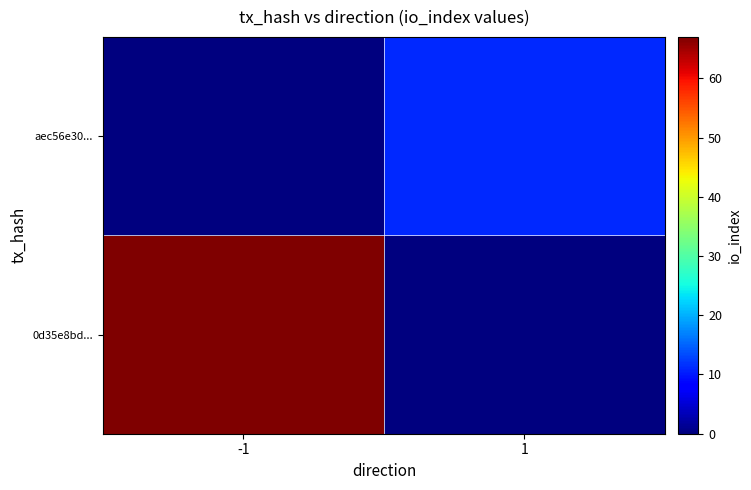

Rank the series at -1 from lowest to highest value.

aec56e30..., 0d35e8bd...